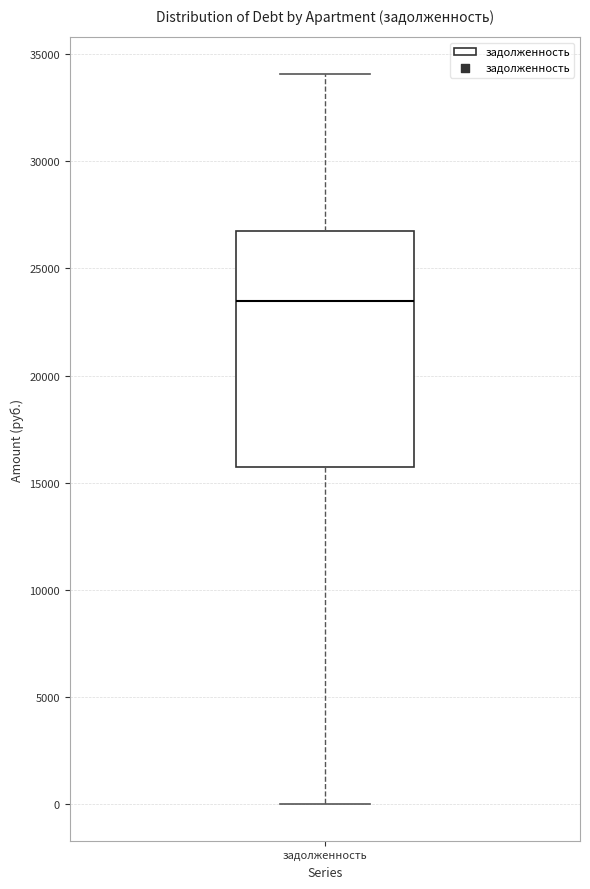

Transcribe this box plot: give where the median line is, the range the box spans, and where the two whiskers end, as read against the y-axis. The values are not printed on the chart, so give them approximately, as read against the axis.

median 23500, box 16000 to 26500, whiskers 0 to 34000